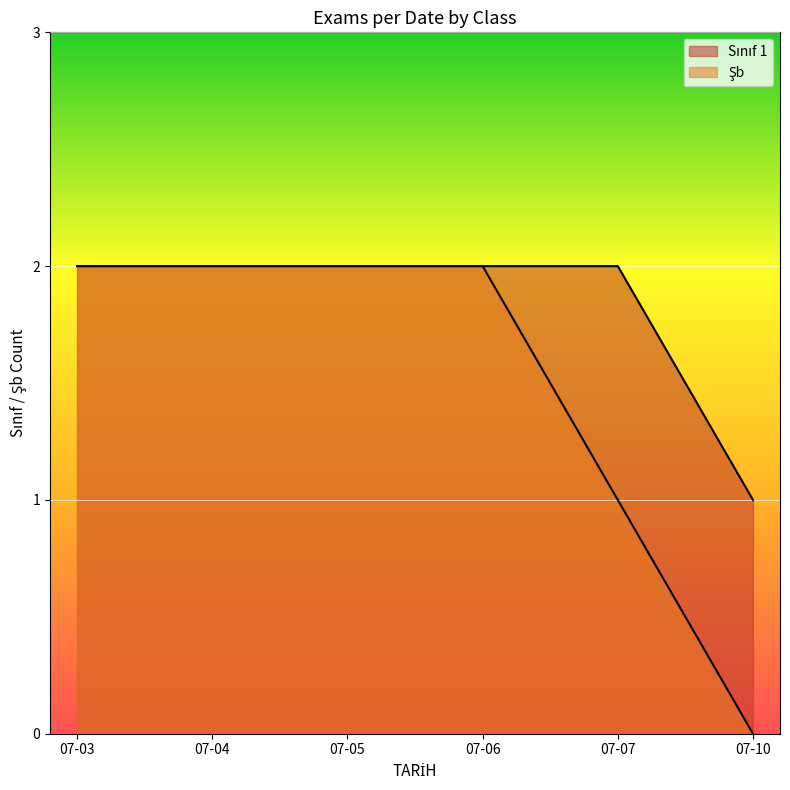

How many lines are shown in the chart?

2